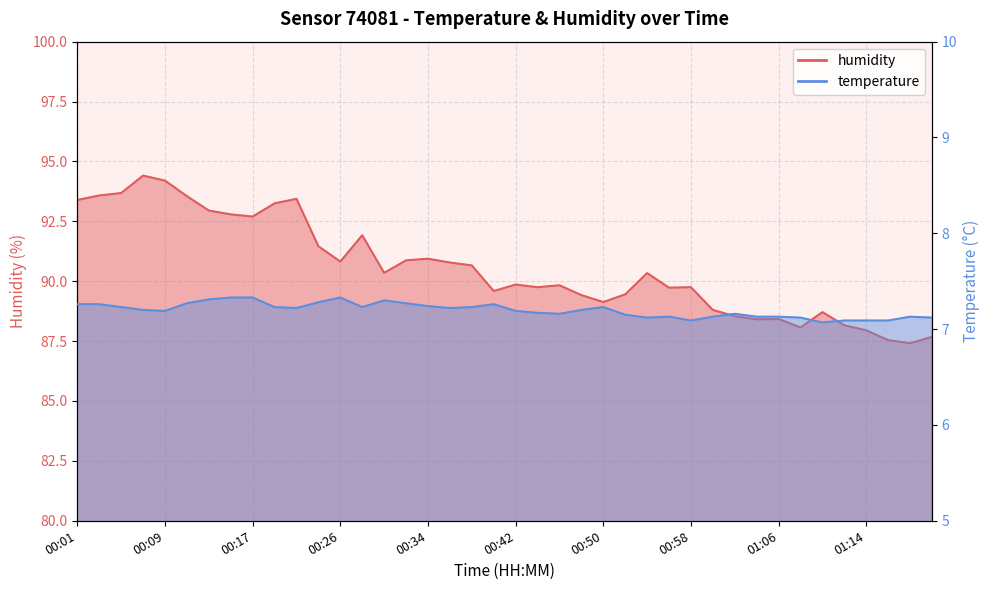

True or false: temperature has more than 1 points higher than both neighbors.

True